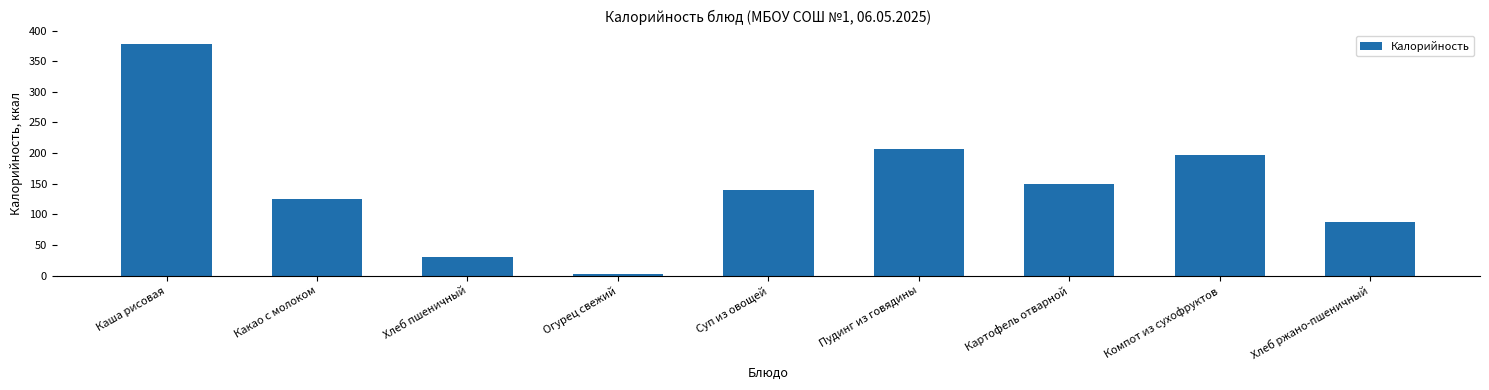

Which category has the lowest value across all series?

Огурец свежий